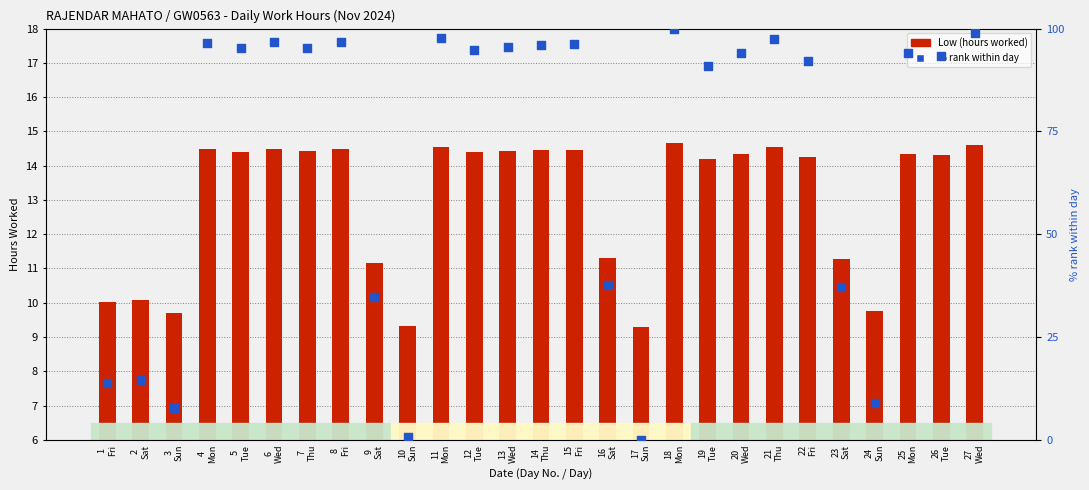

Which series reaches the maximum Y coordinate?

% rank within day